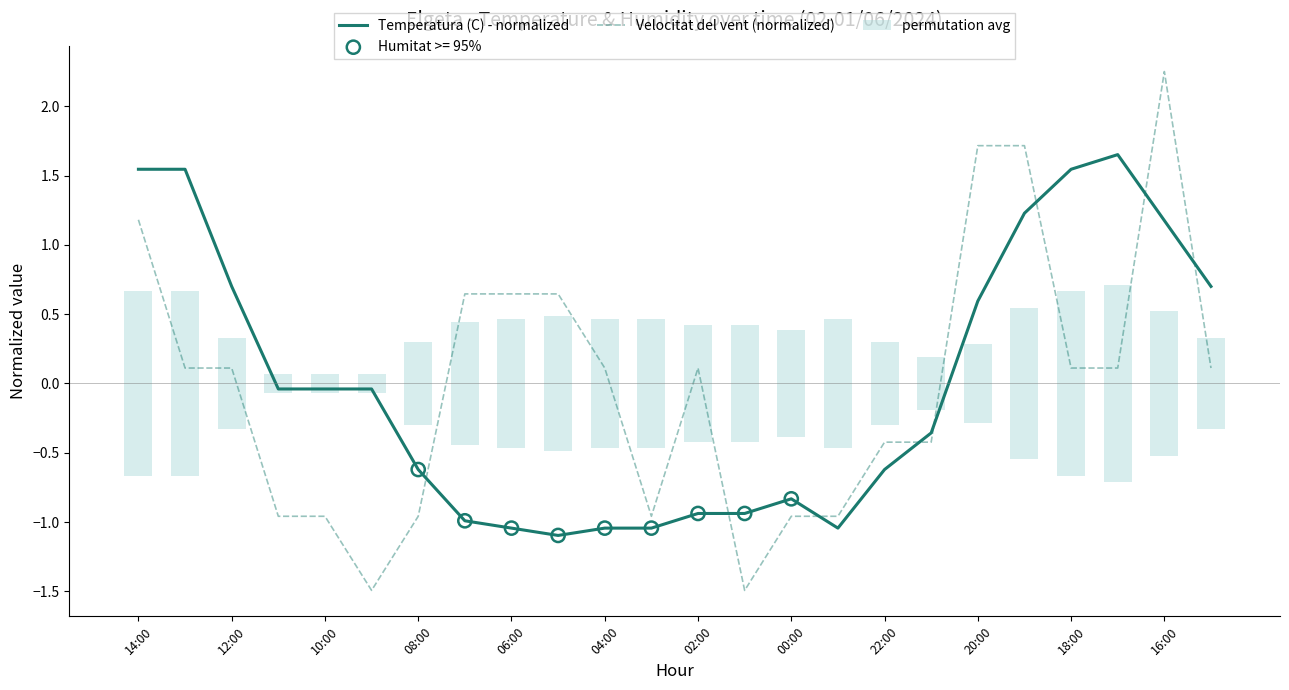

What is the total value across all series at 23?

1.1